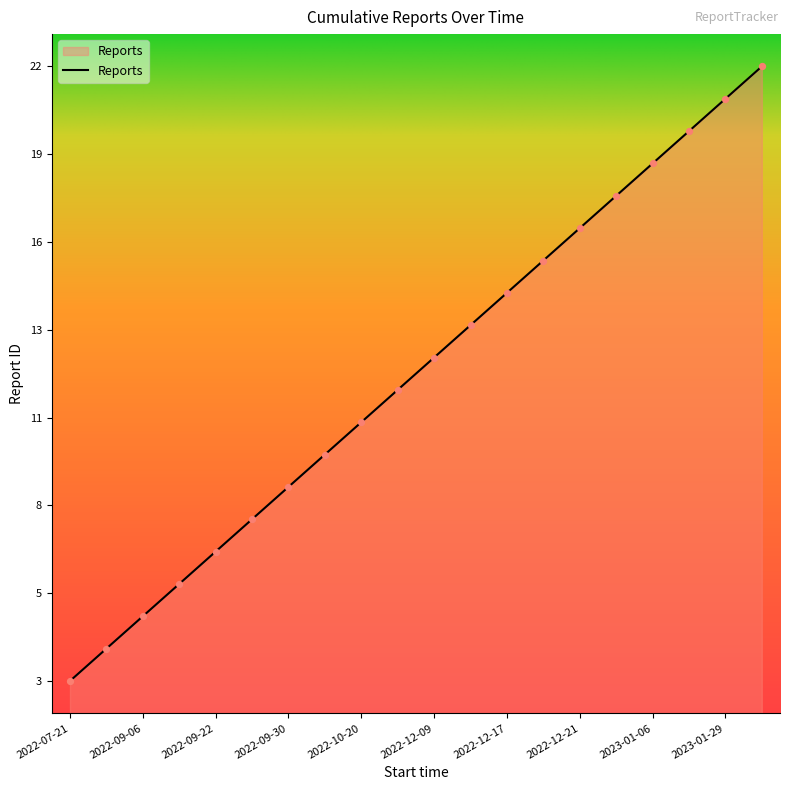

Is this an area chart (filled region under the line)?

Yes